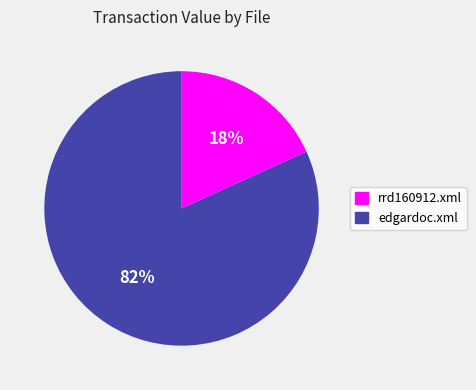

Which category accounts for the majority?

edgardoc.xml